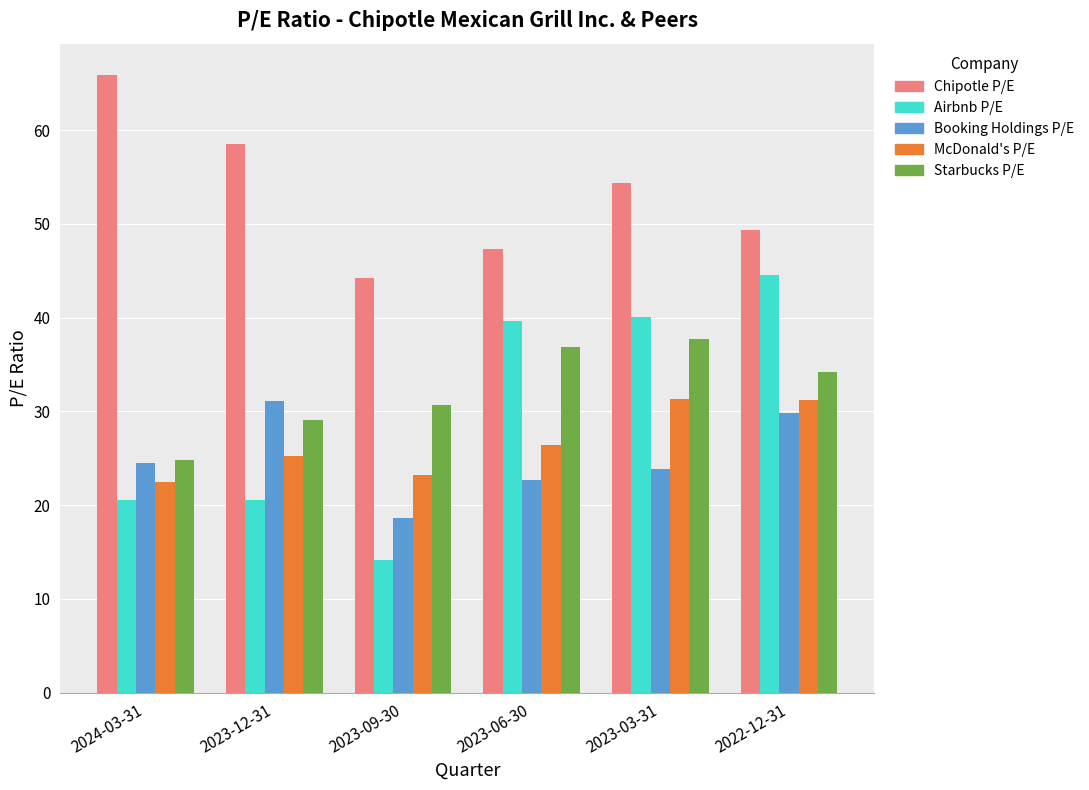

What is the label of the 6th bar from the right?

2024-03-31